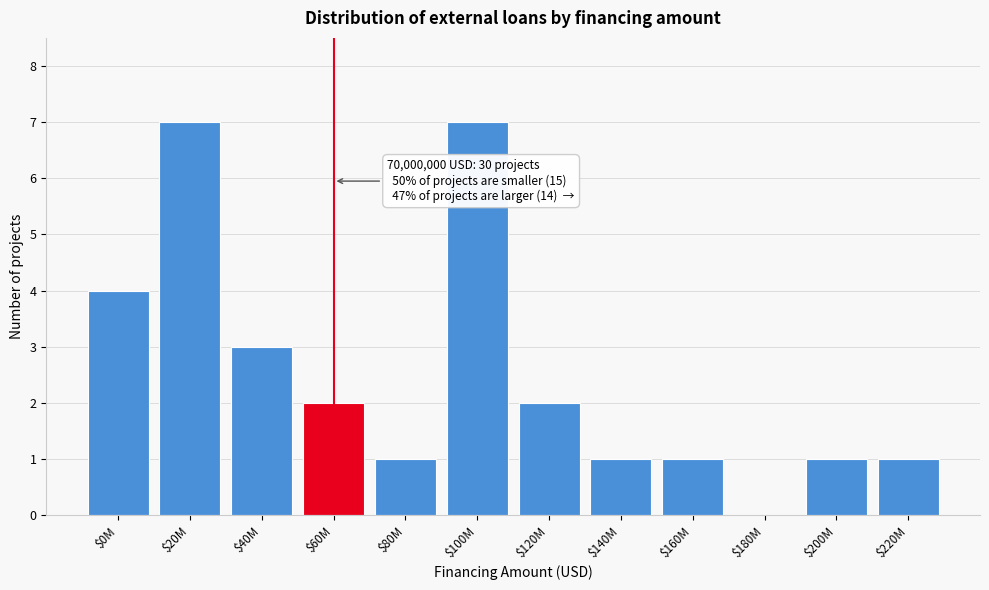

What is the maximum value shown in the chart?

7